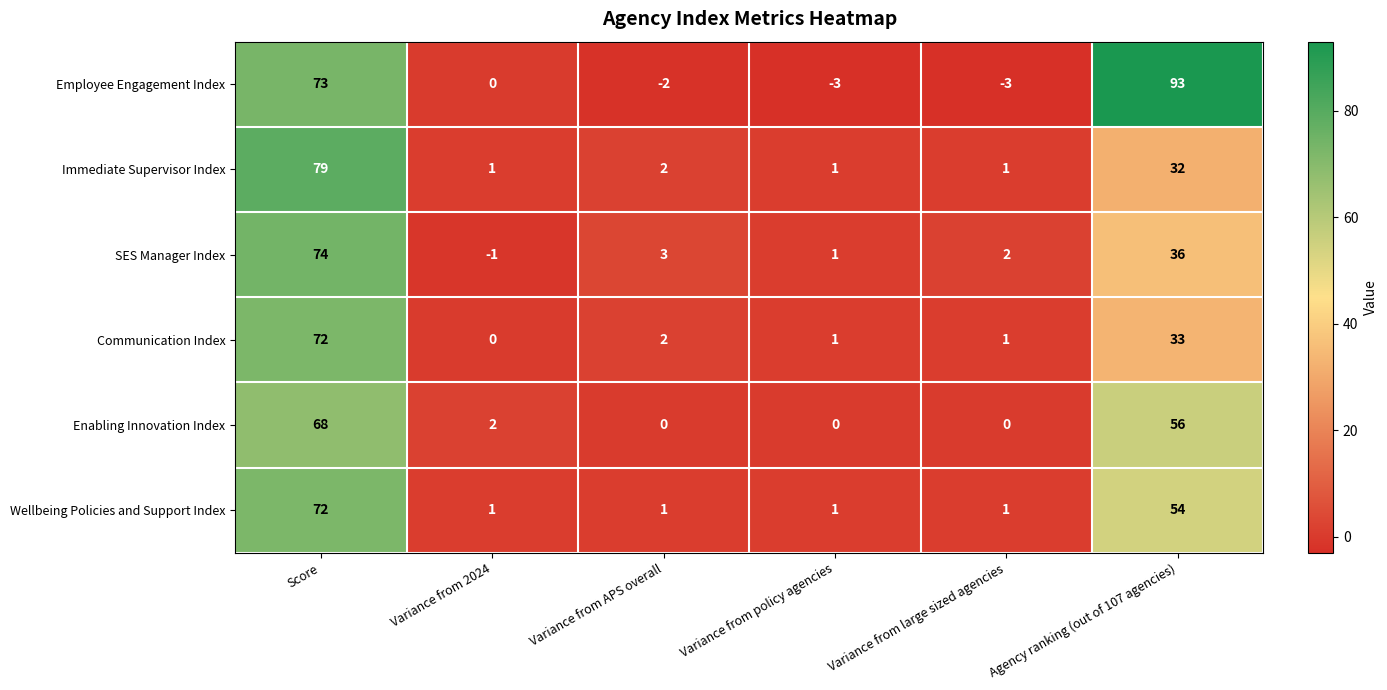

True or false: Communication Index has a value of 0 at Variance from 2024.

True